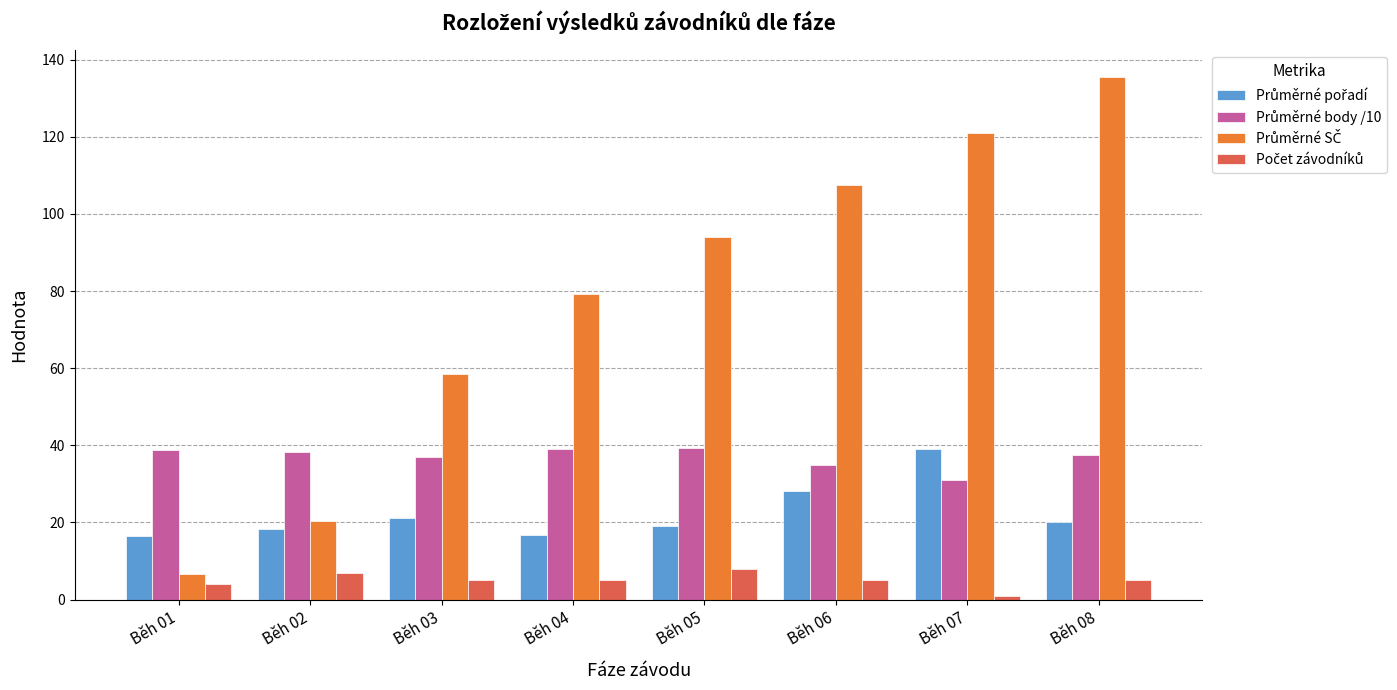

What is the maximum value shown in the chart?

135.6